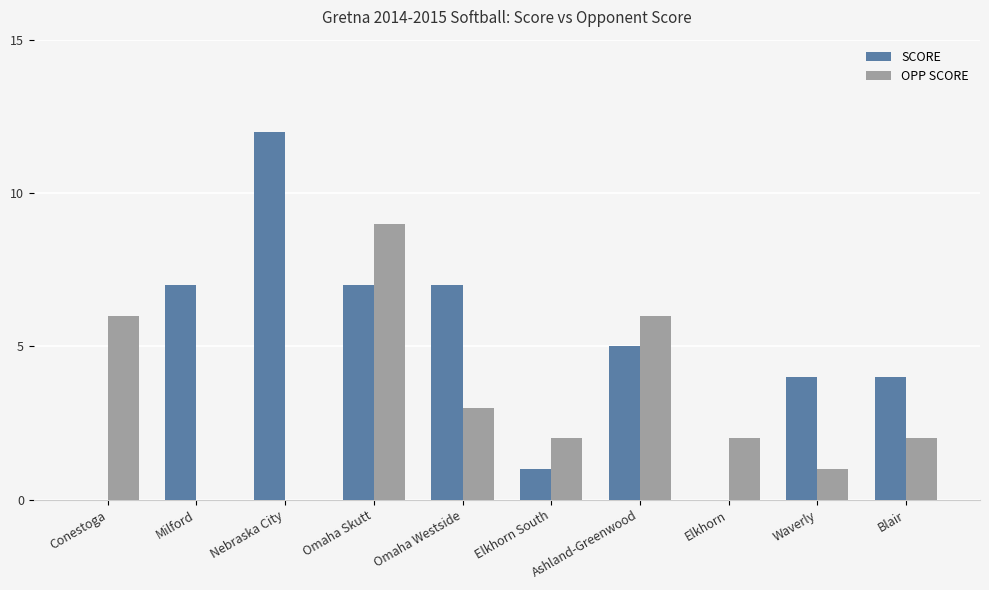

How many series are shown in this chart?

2